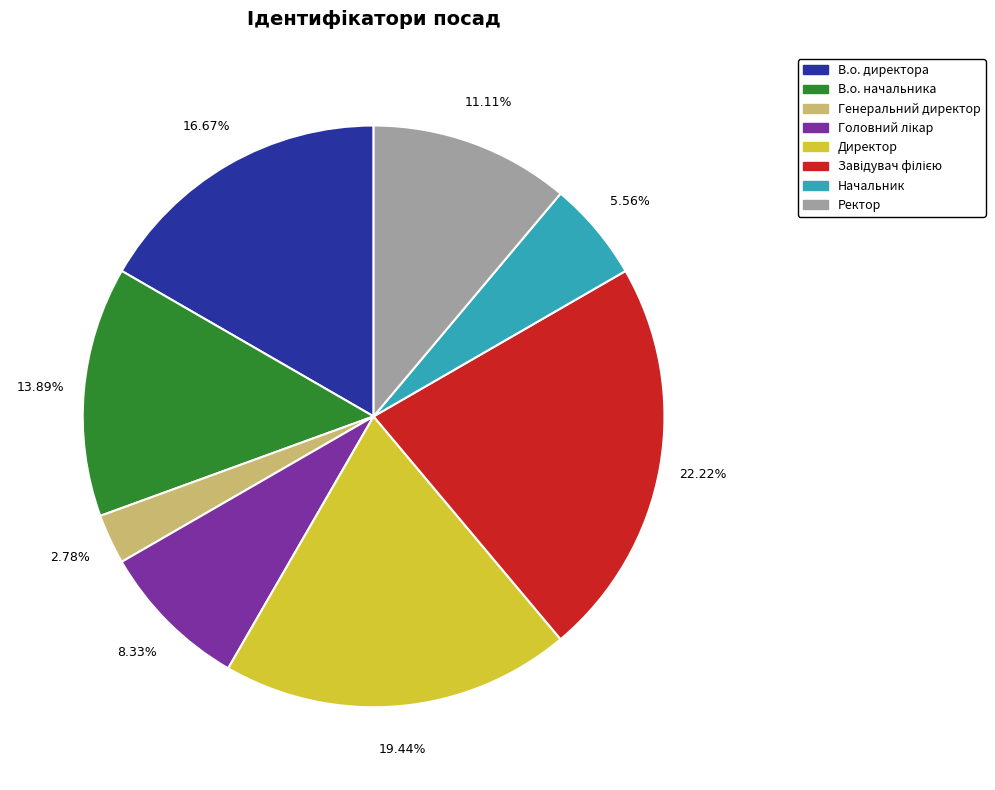

Is В.о. начальника the majority of the pie?

No